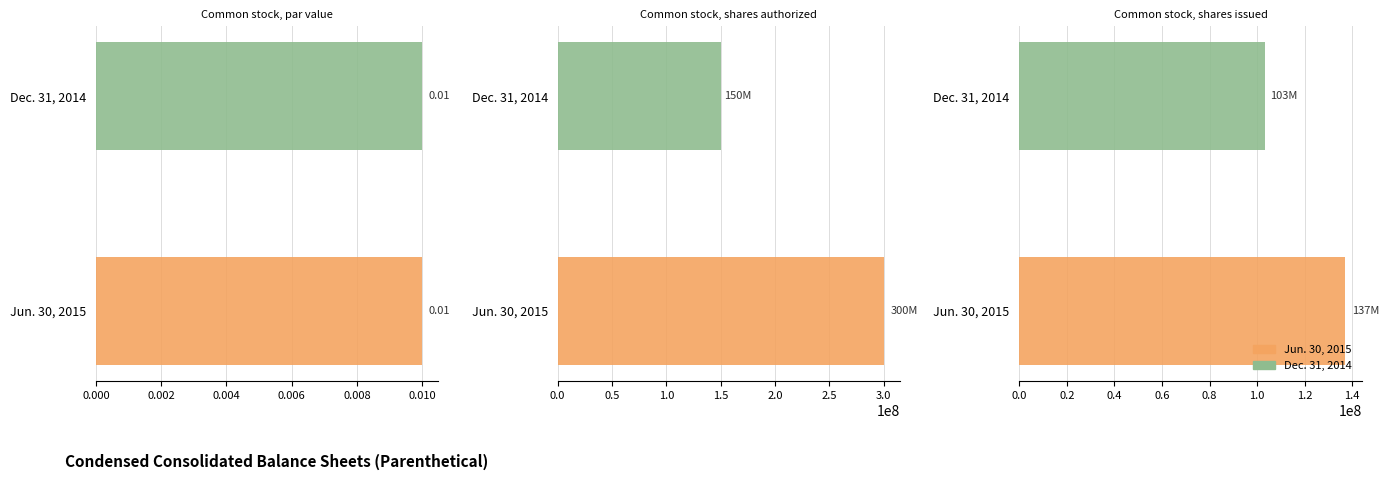

What position from the right is Common stock, par value?

3